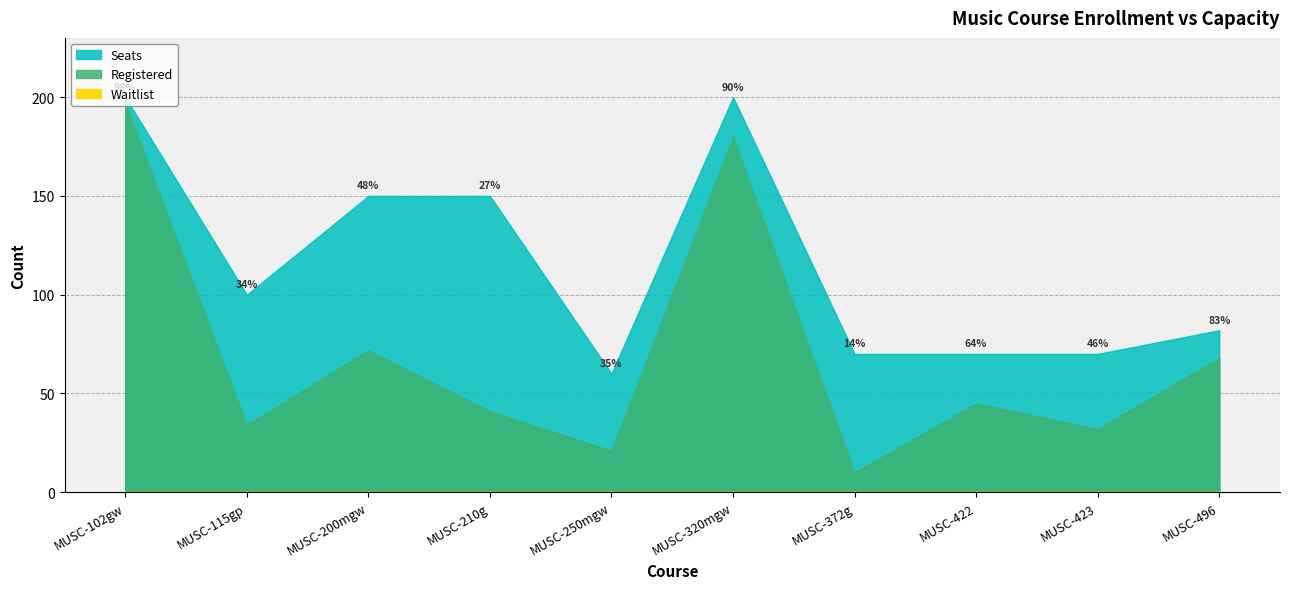

Which series has the largest total across all categories?

Seats